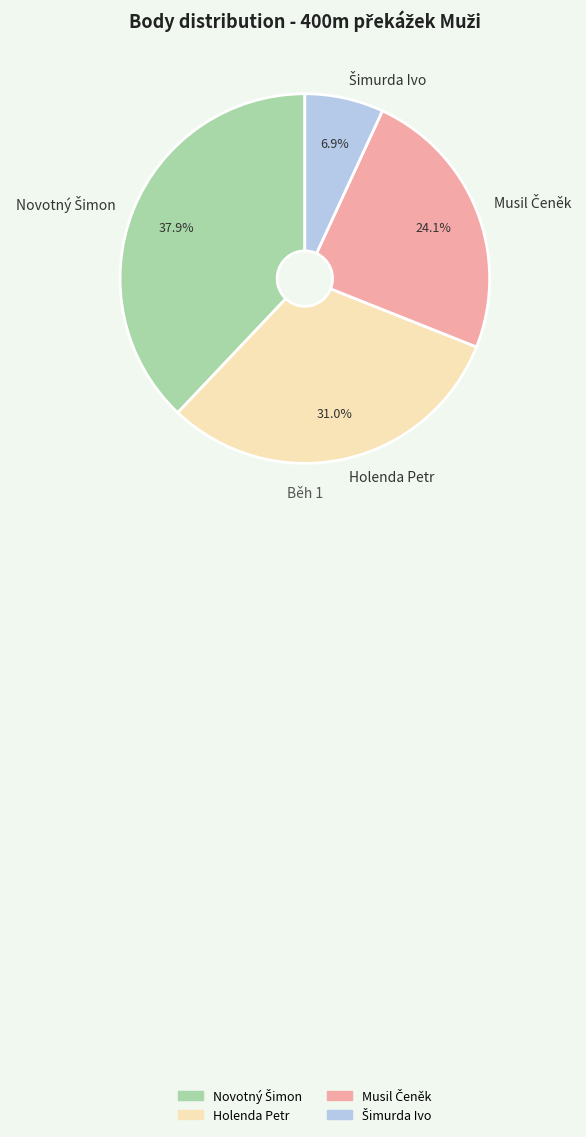

Is there a majority slice in this chart?

No